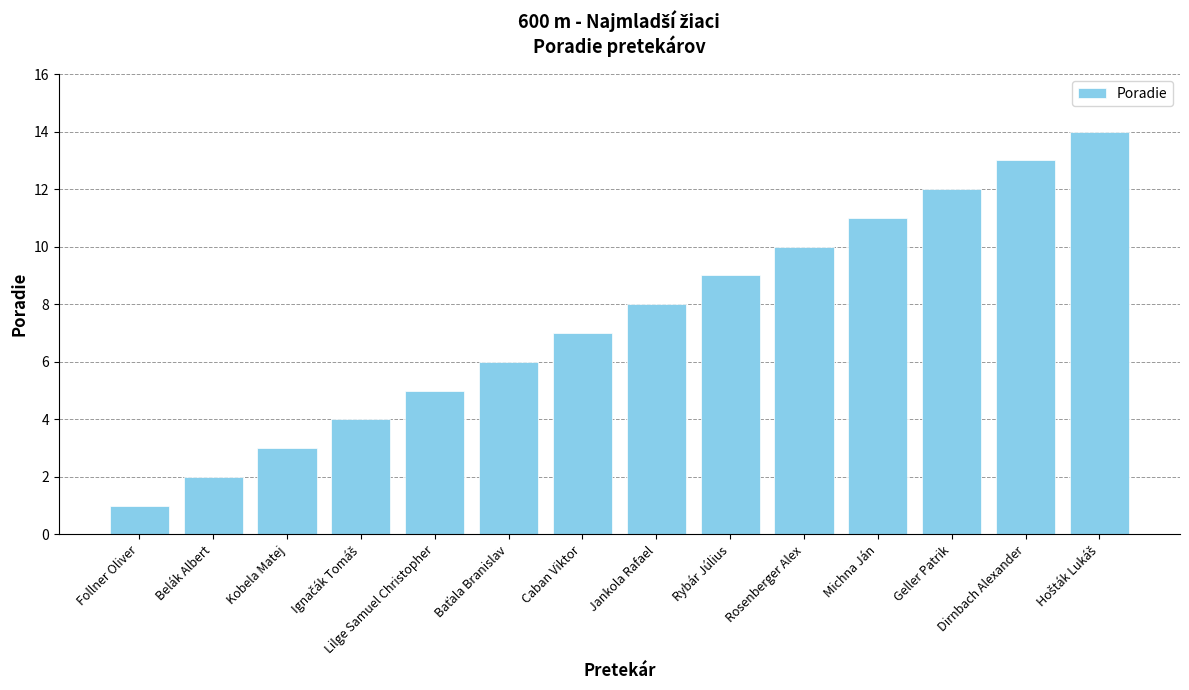

What is the minimum value shown in the chart?

1